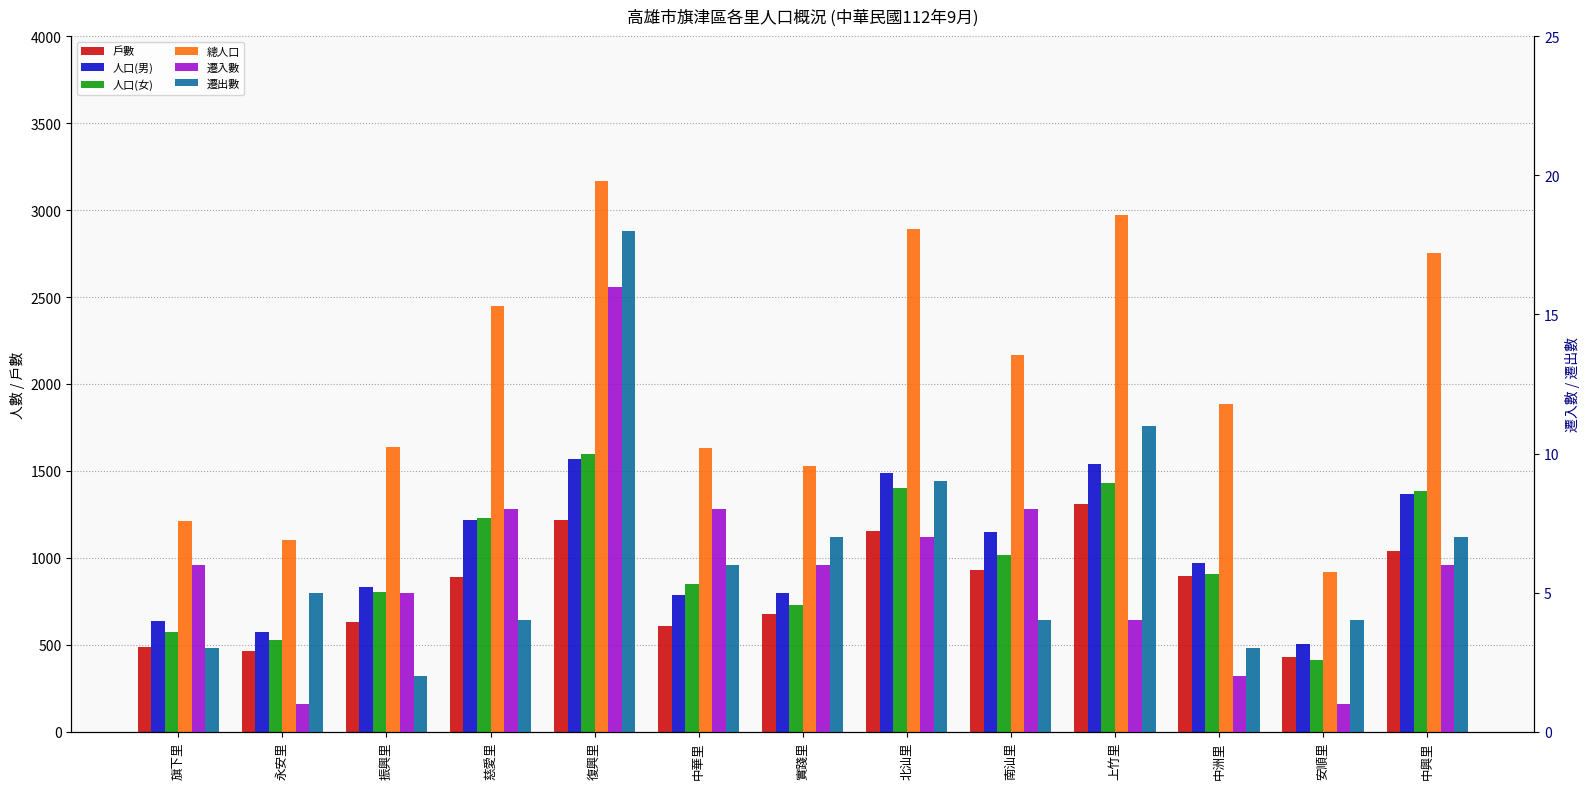

Which series has the largest total across all categories?

總人口